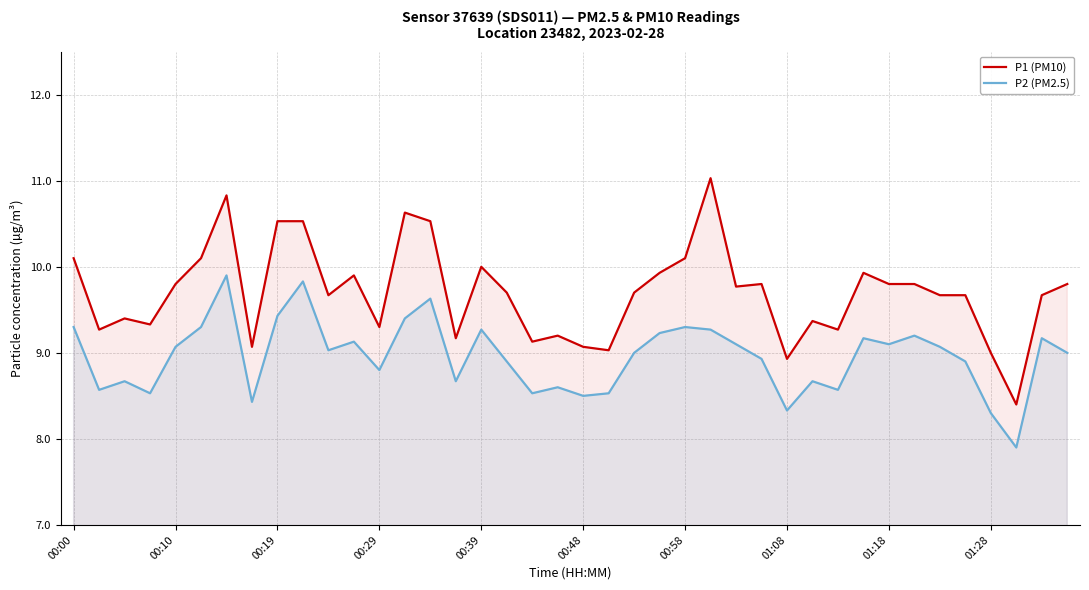

How many distinct data groups are displayed?

2